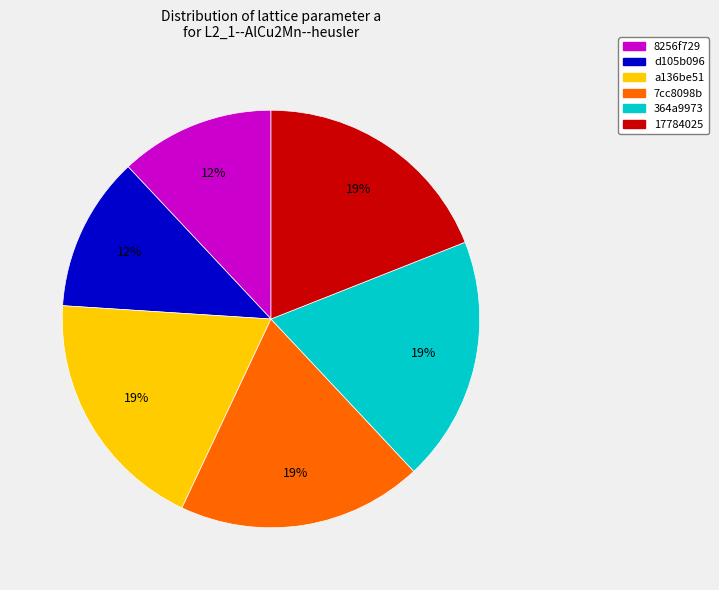

To the nearest percent, what portion does 8256f729 represent?

12%